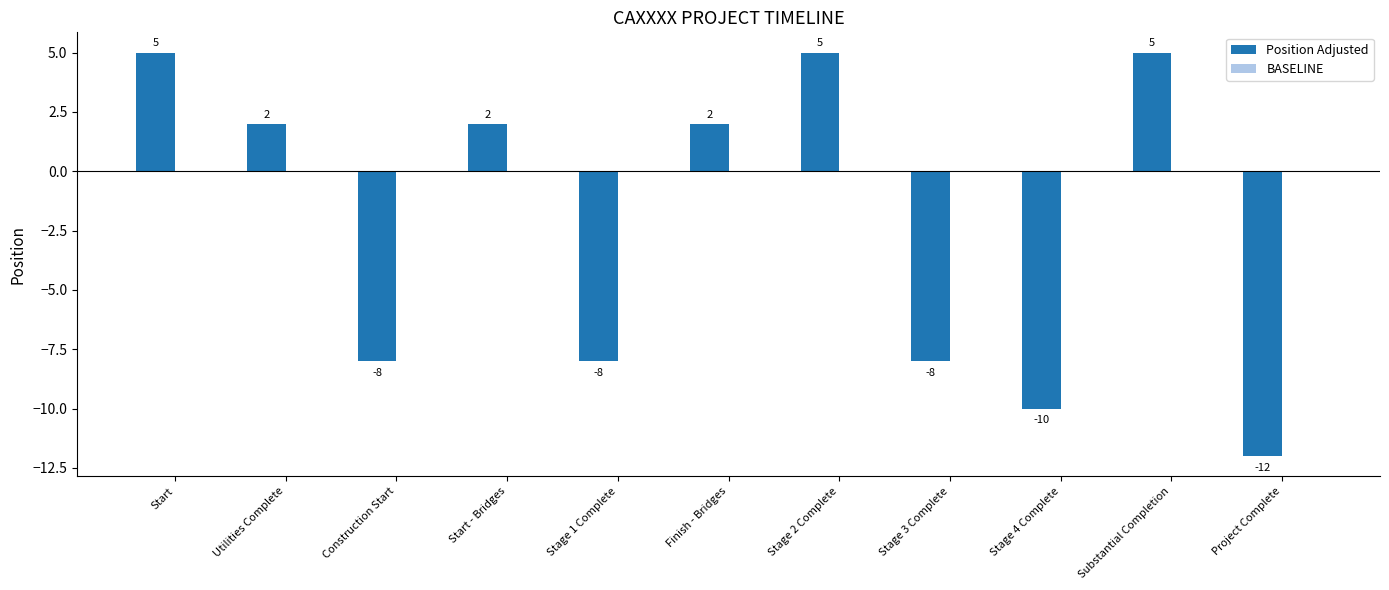

What is the sum of all values?

-25